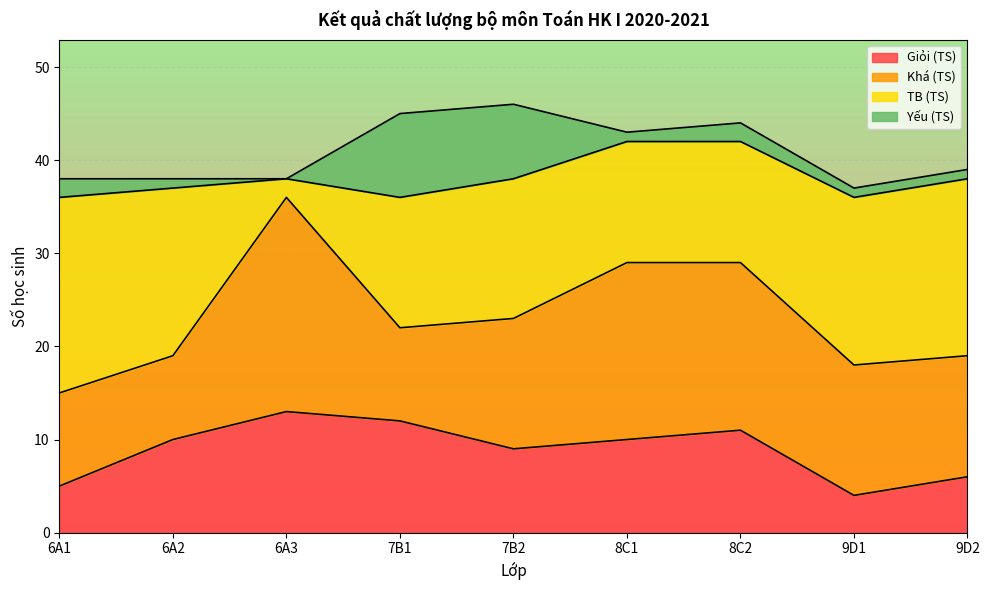

Reading left to right, what are all the values shown in this chart?

Giỏi (TS): 6A1=5	6A2=10	6A3=13	7B1=12	7B2=9	8C1=10	8C2=11	9D1=4	9D2=6
Khá (TS): 6A1=10	6A2=9	6A3=23	7B1=10	7B2=14	8C1=19	8C2=18	9D1=14	9D2=13
TB (TS): 6A1=21	6A2=18	6A3=2	7B1=14	7B2=15	8C1=13	8C2=13	9D1=18	9D2=19
Yếu (TS): 6A1=2	6A2=1	6A3=0	7B1=9	7B2=8	8C1=1	8C2=2	9D1=1	9D2=1